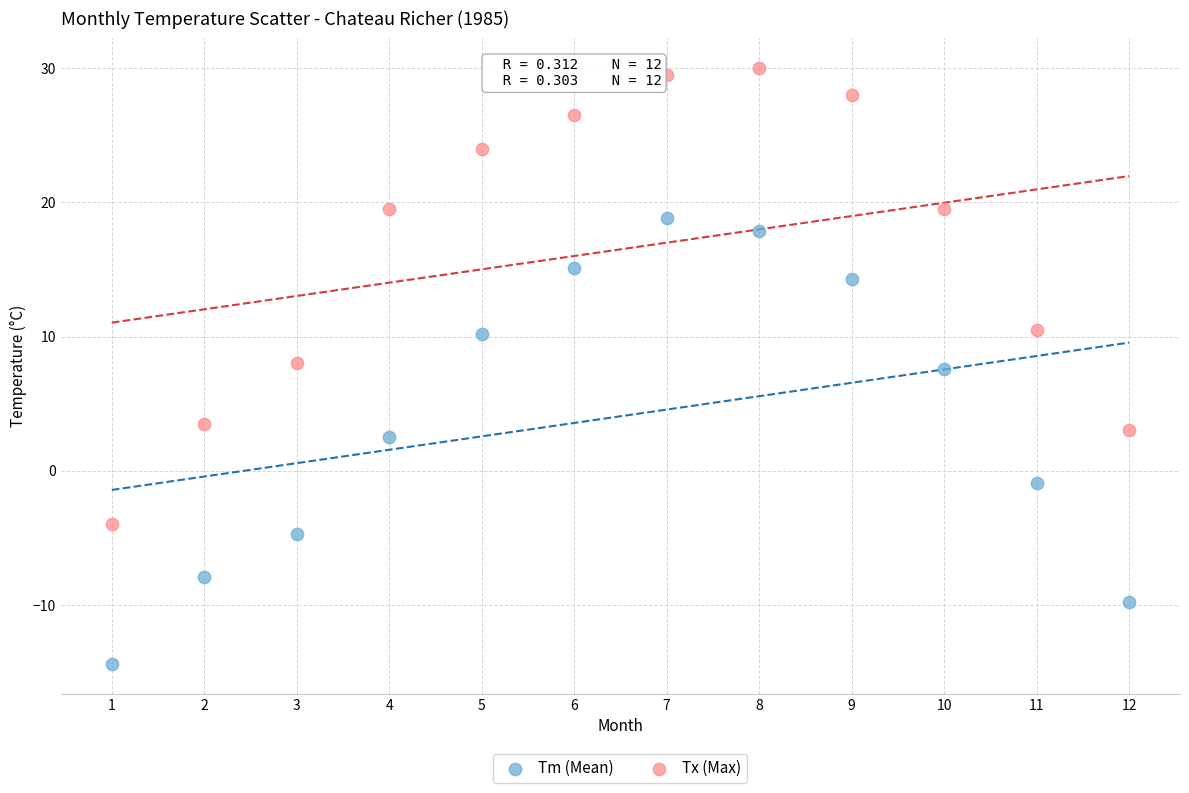

Which series reaches the maximum Y coordinate?

Tx (Max)